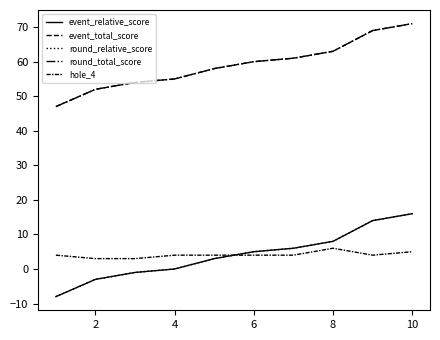

Does the chart display data point markers on the line(s)?

No